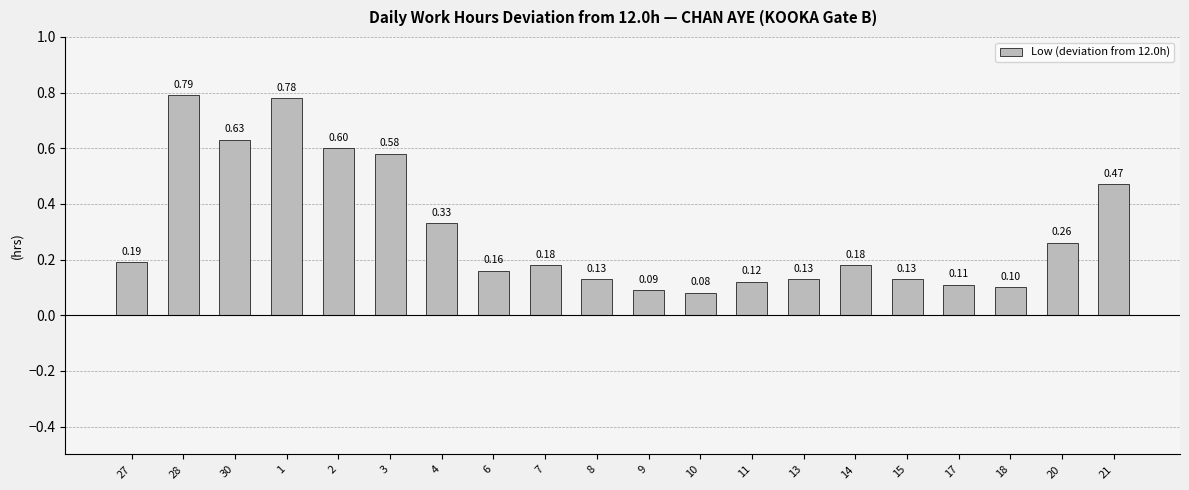

Which has a higher value, 8 or 3?

3